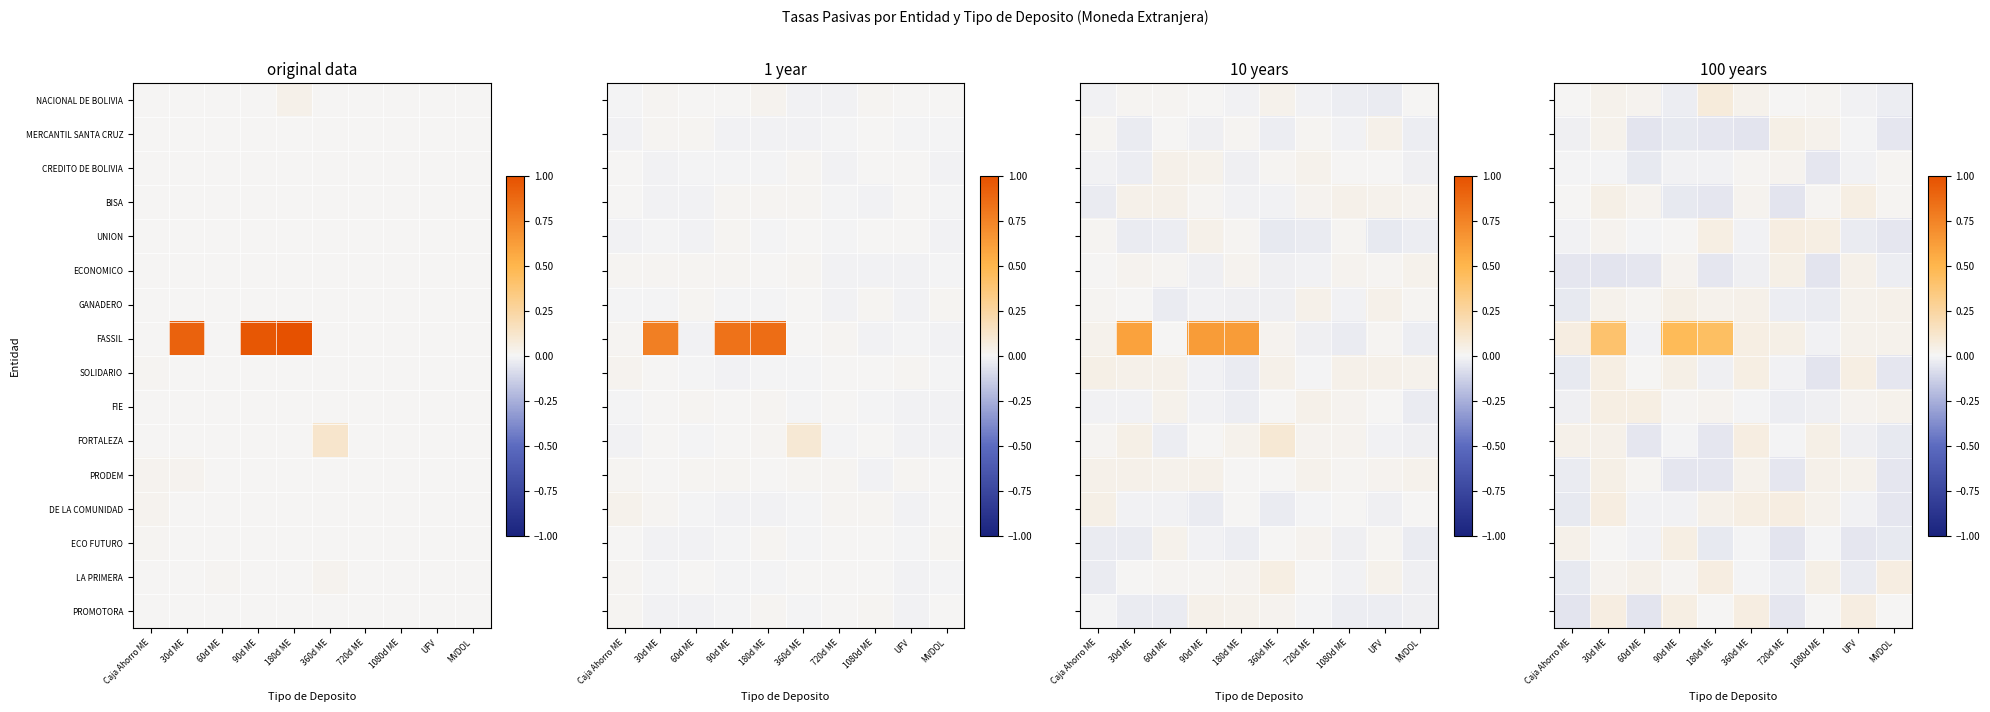

At 180d ME, list the series in order from smallest to largest.

MERCANTIL SANTA CRUZ, FORTALEZA, BISA, ECONOMICO, PRODEM, ECO FUTURO, SOLIDARIO, CREDITO DE BOLIVIA, PROMOTORA, FIE, GANADERO, DE LA COMUNIDAD, UNION, LA PRIMERA, NACIONAL DE BOLIVIA, FASSIL